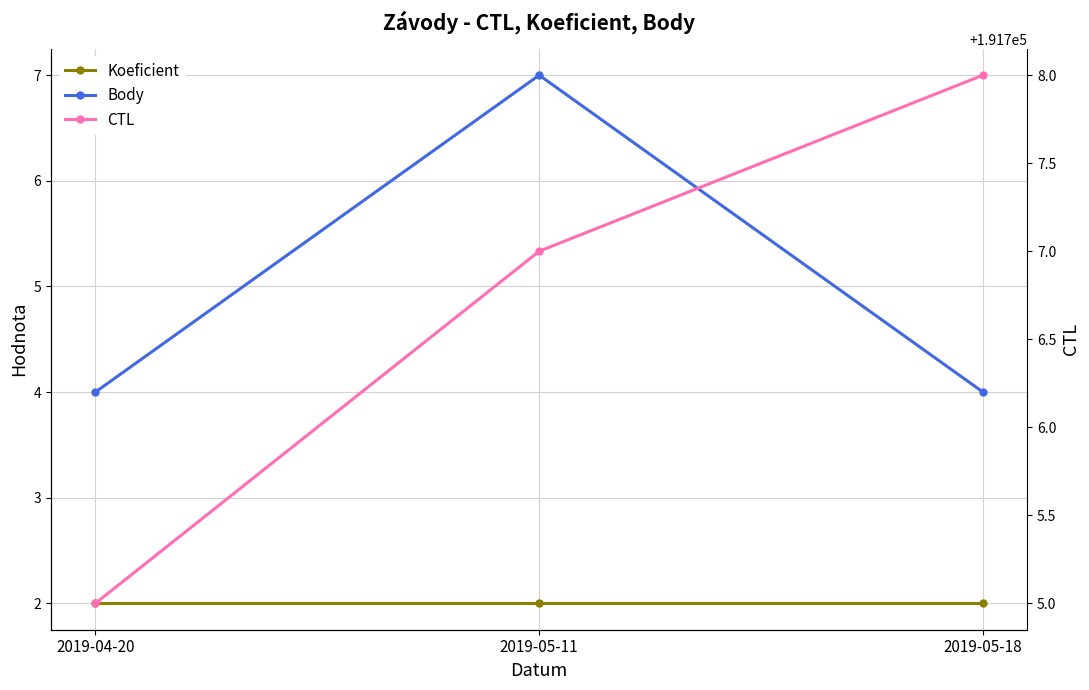

Which series has the largest total across all categories?

CTL